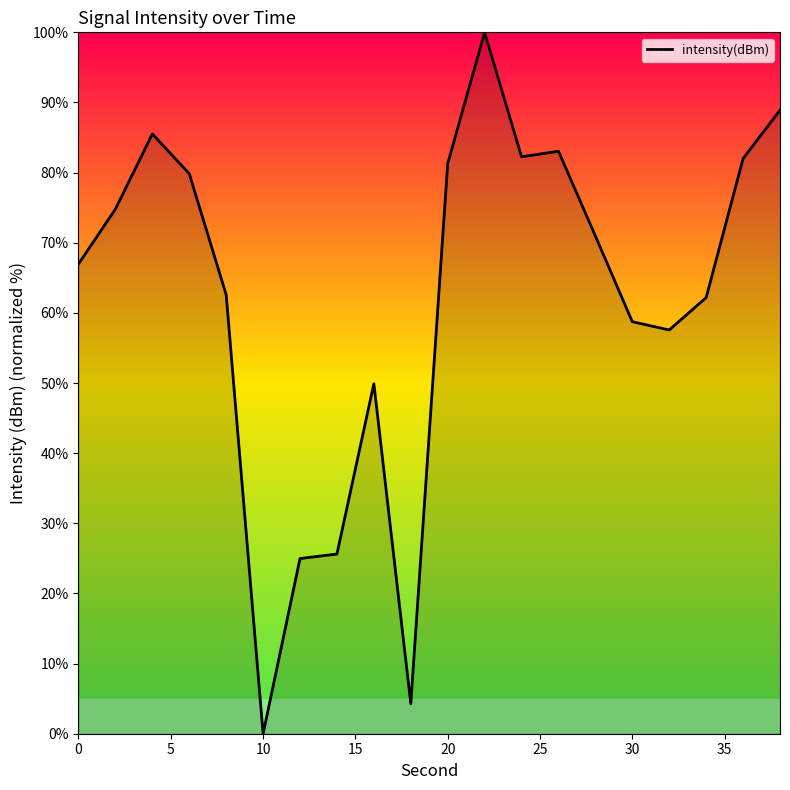

What is the sum of all values?

1241.4